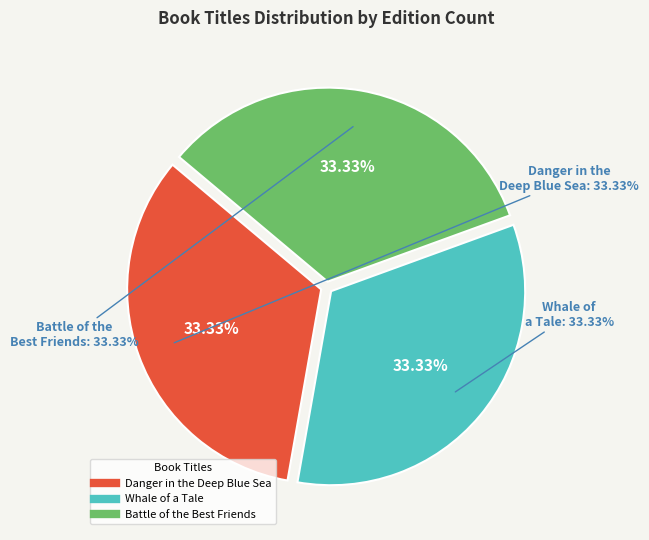

Is there a majority slice in this chart?

No